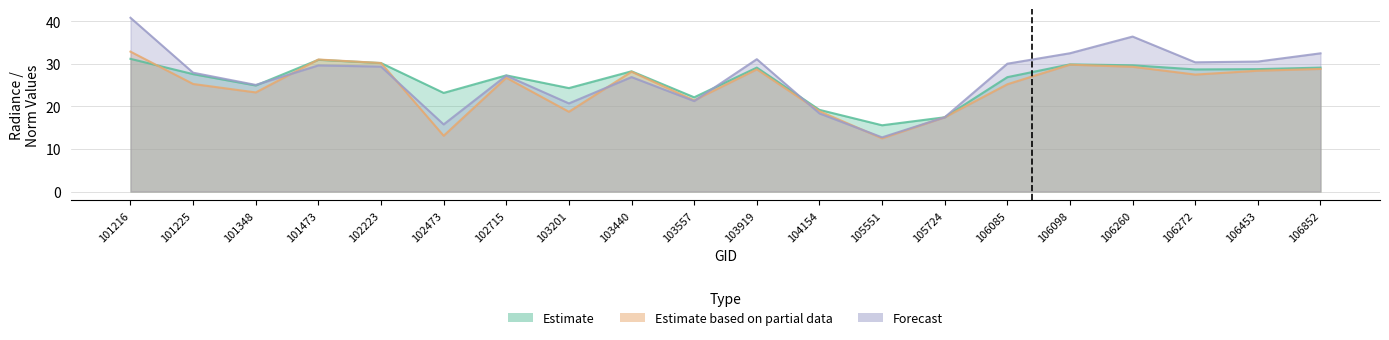

Reading left to right, list all the values displayed in this chart.

rade9_aggzone_norm: 101216=31.2	101225=27.6	101348=24.9	101473=30.9	102223=30.2	102473=23.2	102715=27.3	103201=24.3	103440=28.2	103557=22.1	103919=29.1	104154=19.2	105551=15.6	105724=17.4	106085=26.9	106098=29.9	106260=29.7	106272=28.7	106453=28.8	106852=29.1
rade9_mult_nadir_norm: 101216=32.9	101225=25.3	101348=23.3	101473=31.0	102223=30.2	102473=13.1	102715=26.7	103201=18.7	103440=28.1	103557=21.4	103919=28.7	104154=18.9	105551=12.5	105724=17.4	106085=25.2	106098=29.8	106260=29.3	106272=27.5	106453=28.4	106852=28.8
dnbrad: 101216=40.8	101225=27.9	101348=25.0	101473=29.6	102223=29.3	102473=15.8	102715=27.2	103201=20.7	103440=26.9	103557=21.3	103919=31.1	104154=18.4	105551=12.7	105724=17.4	106085=30.0	106098=32.5	106260=36.4	106272=30.4	106453=30.5	106852=32.5